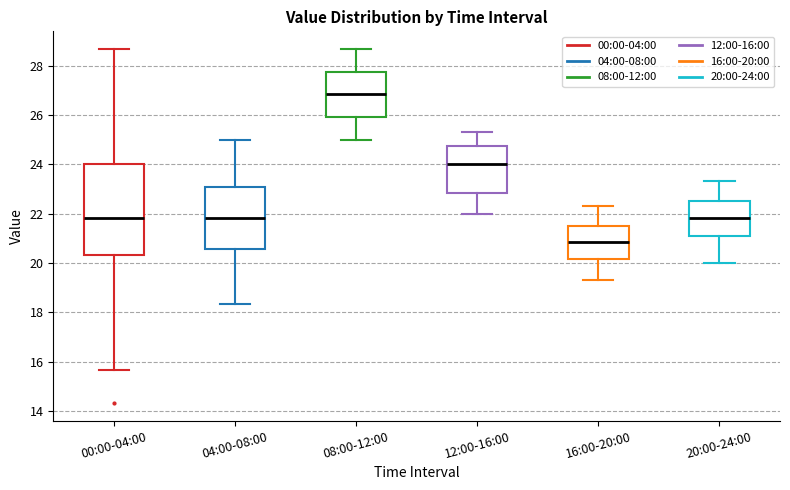

Which box's median line is the lowest?

16:00-20:00